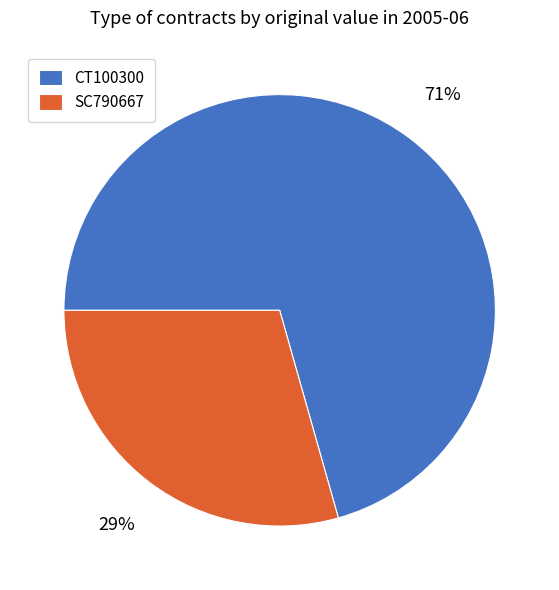

Is it true that CT100300 is 71% of the pie?

True